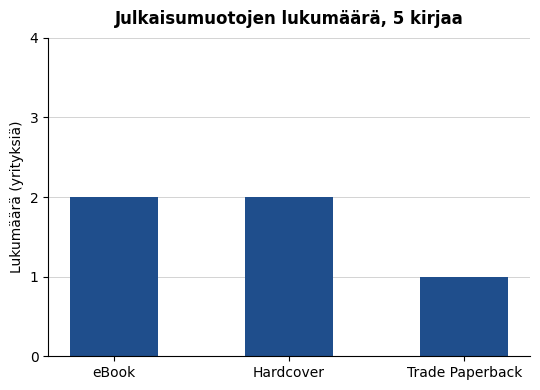

What is the label of the 3rd bar from the left?

Trade Paperback